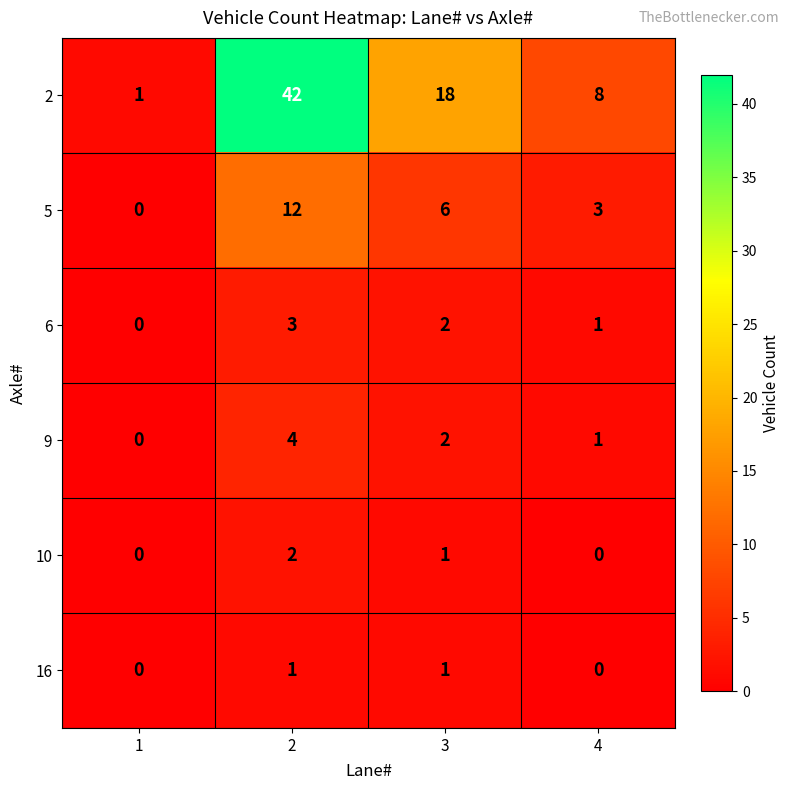

Between 2 and 4, which series saw the biggest shift?

2